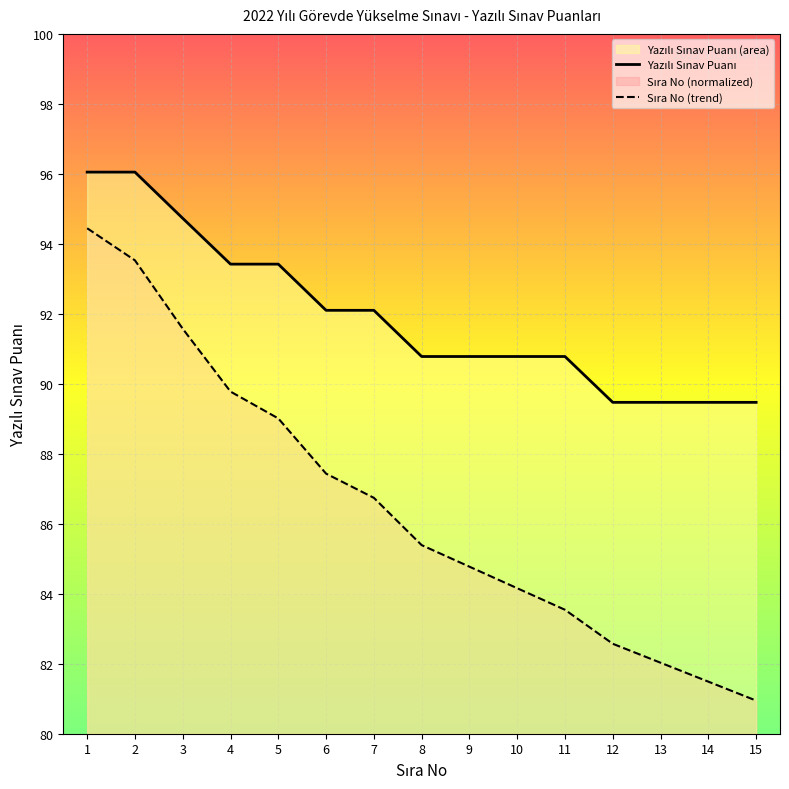

What is the difference between the maximum and minimum values in the Yazılı Sınav Puanı series?

6.6